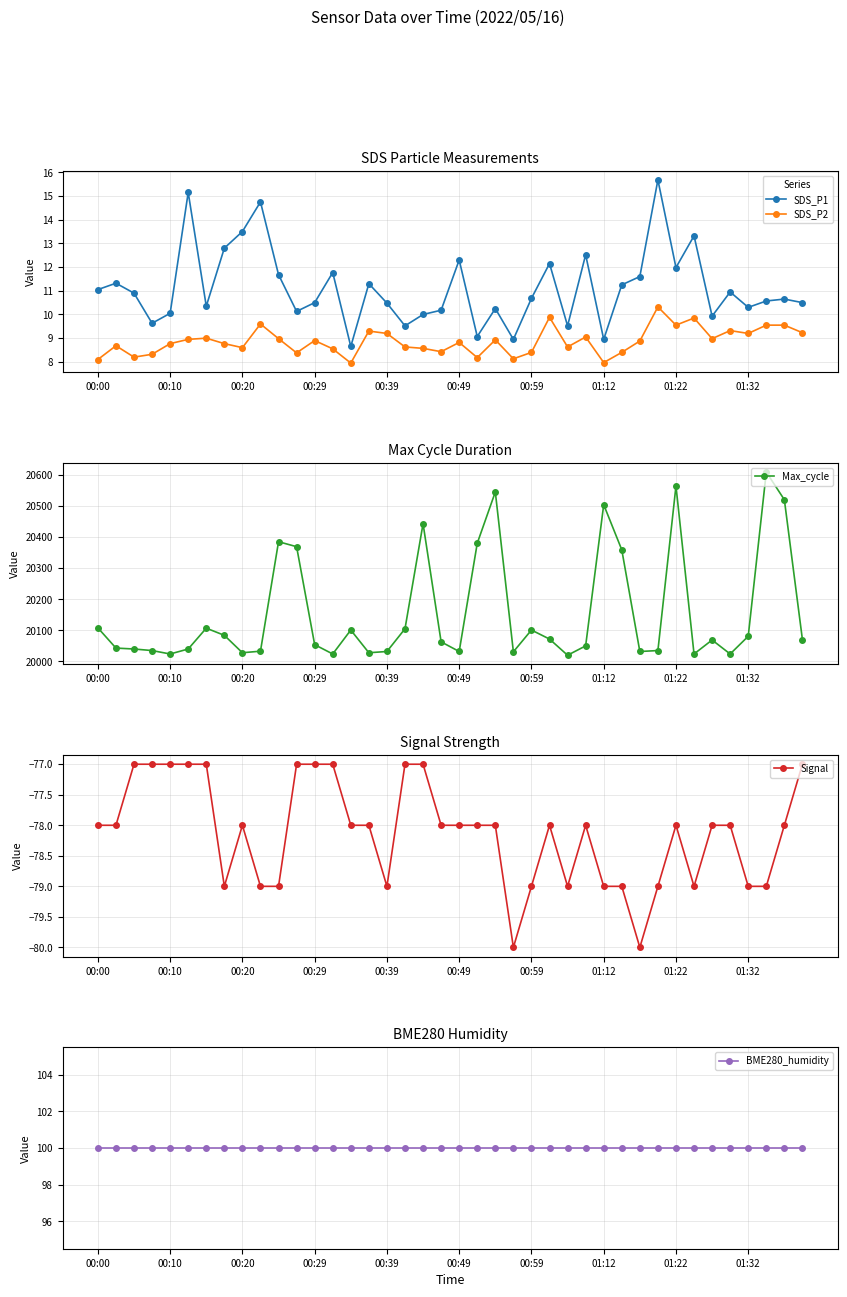

True or false: Max_cycle has more than 2 points higher than both neighbors.

True